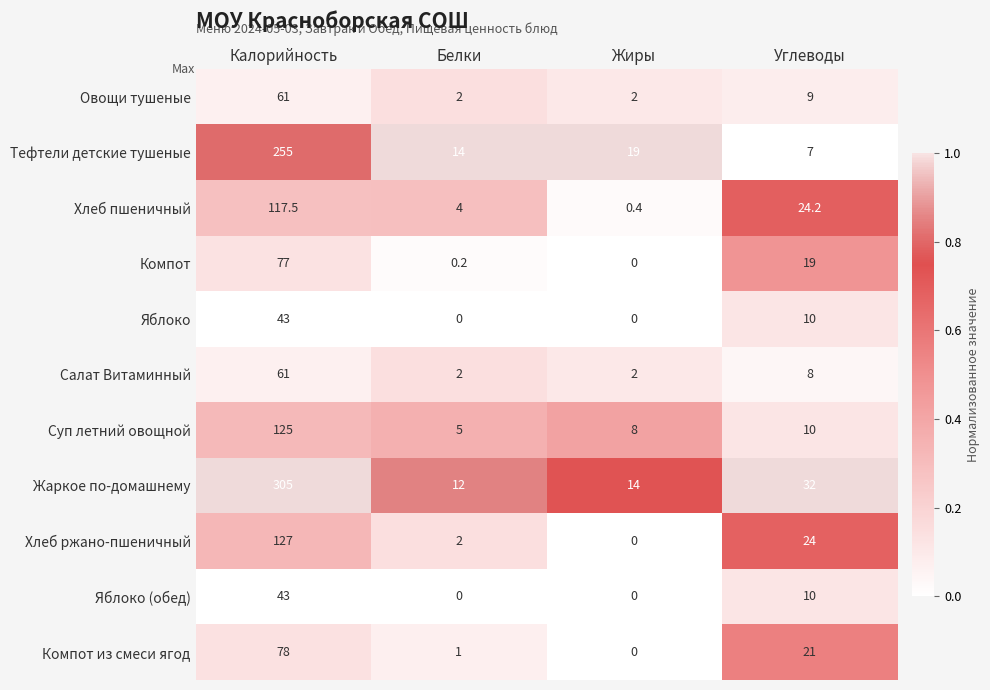

True or false: Компот из смеси ягод has a value of 78.0 at Калорийность.

True